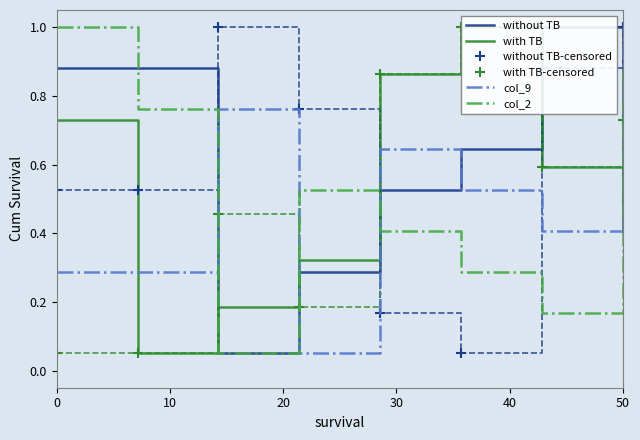

How many lines are shown in the chart?

6